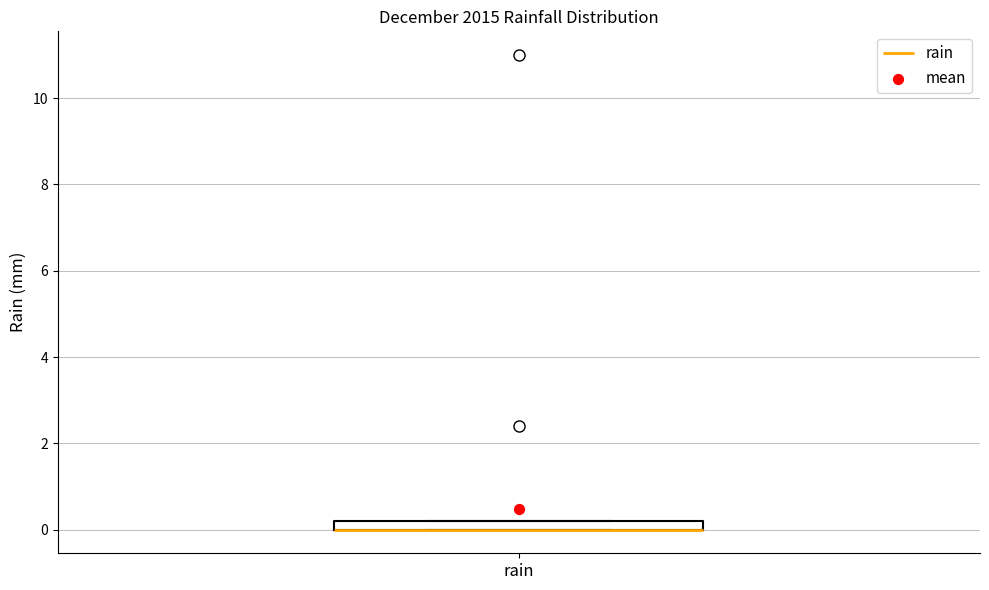

Where is the lower edge of the box for rain on the y-axis? The values are not printed on the chart, so give them approximately, as read against the axis.

0.0